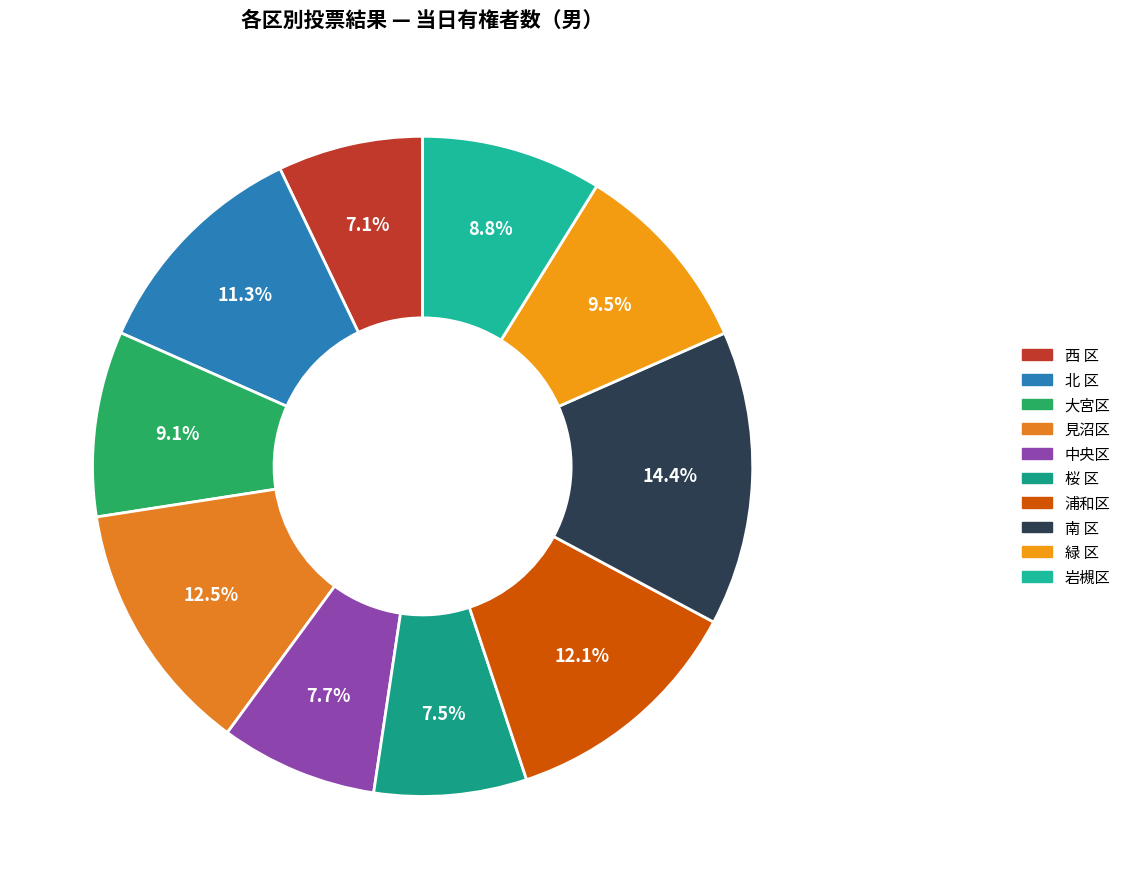

Is the sum of 中央区 and 南 区 greater than half?

No